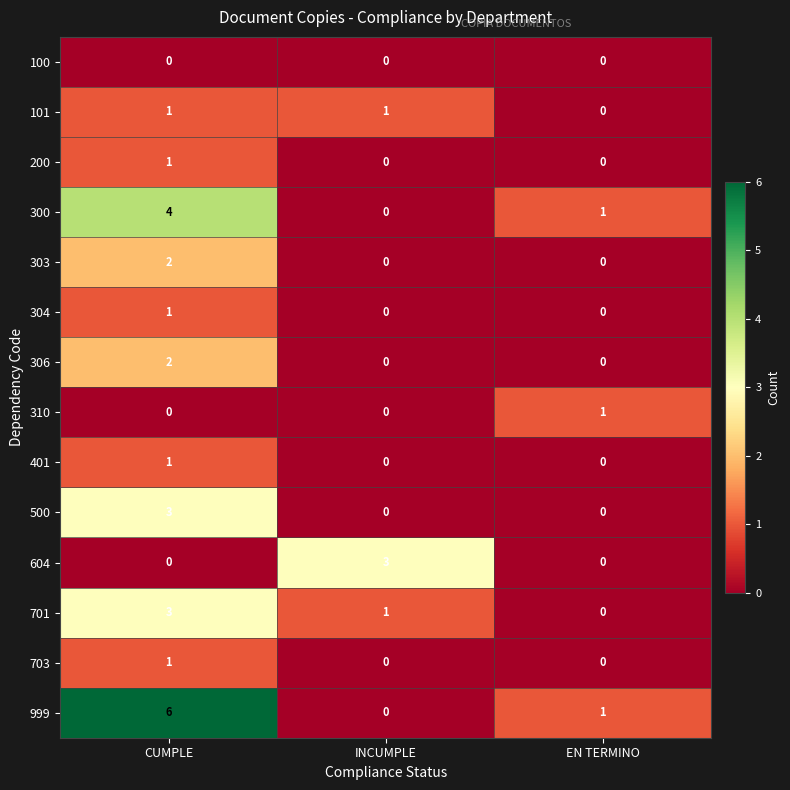

Between CUMPLE and INCUMPLE, which series saw the biggest shift?

999